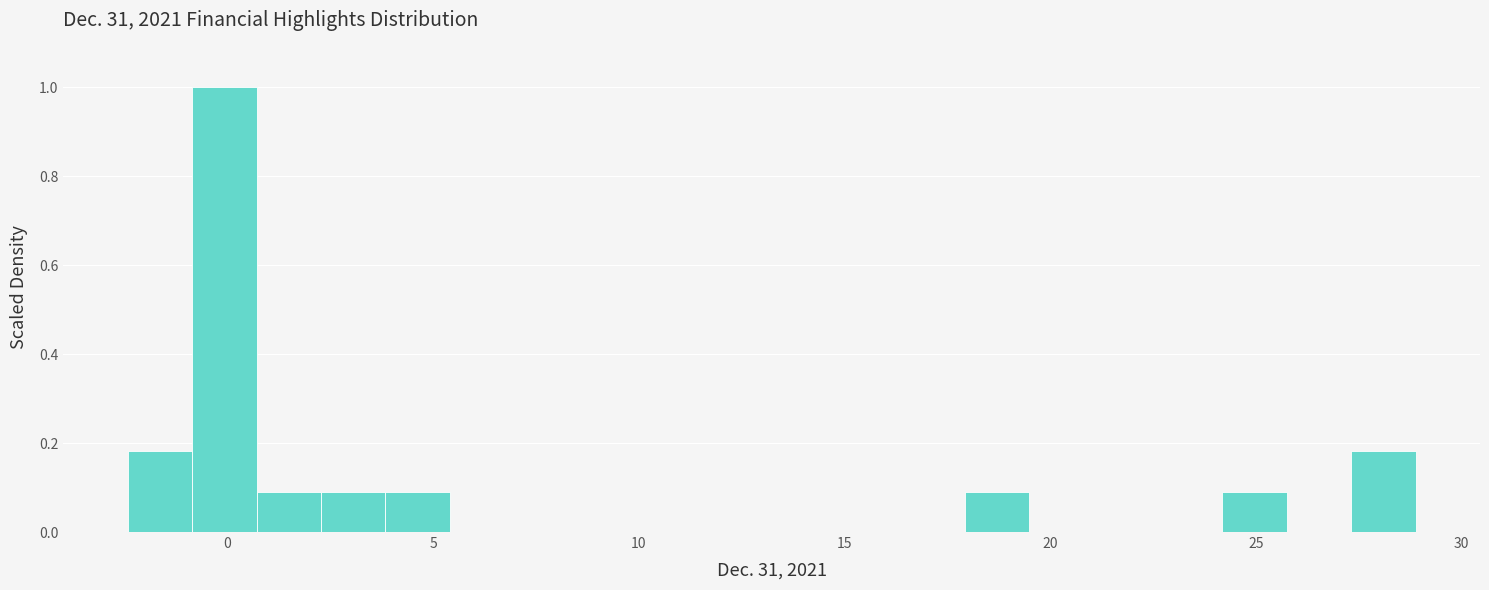

Around what value on the x-axis is the tallest bar? Give the approximate position of its centre, as read against the axis.

0.0